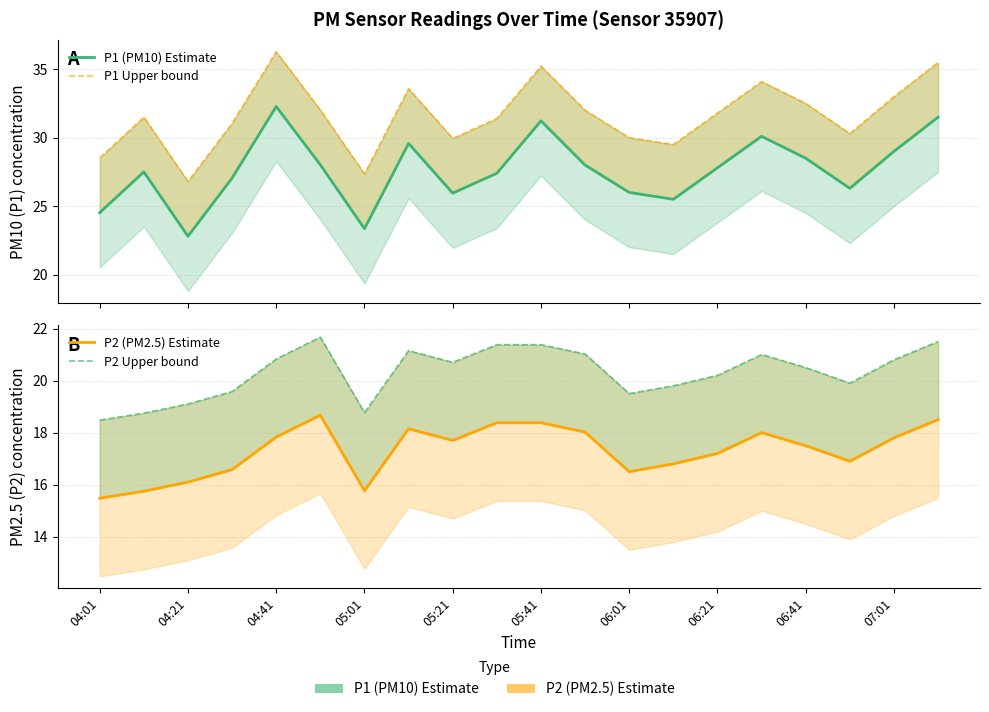

Is this an area chart (filled region under the line)?

No